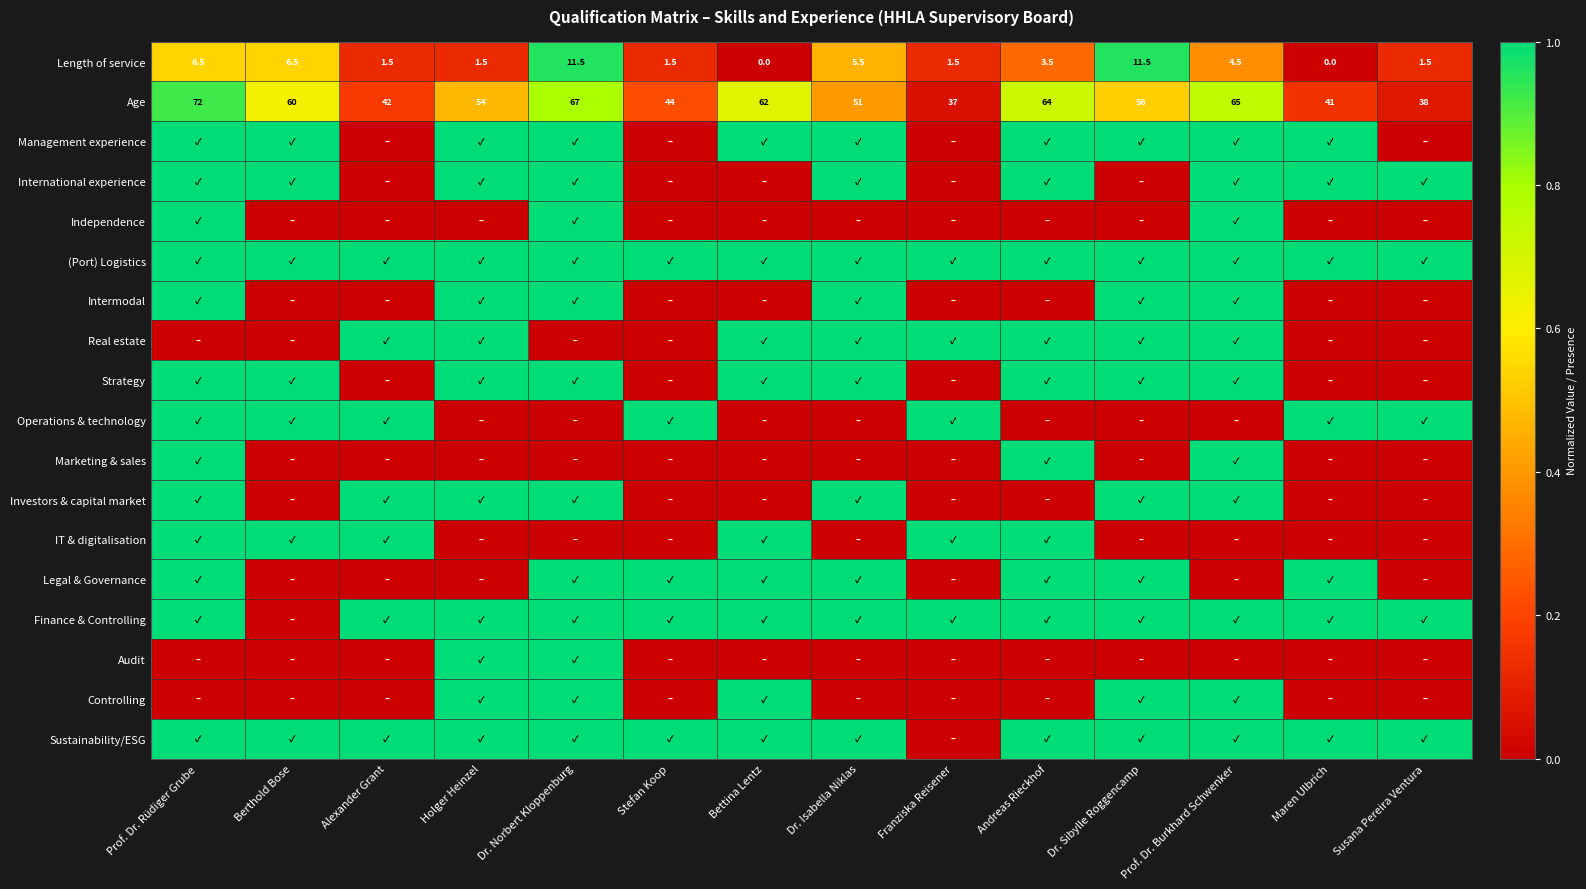

At which label does Age reach its peak?

Prof. Dr. Rüdiger Grube